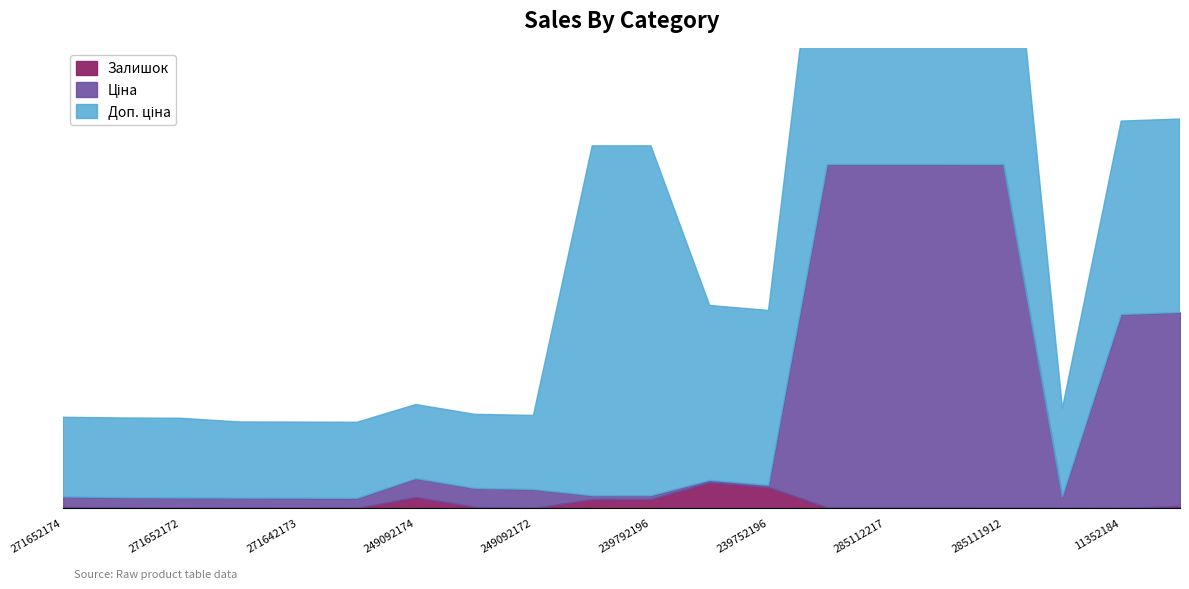

Which series has the widest spread of values?

Ціна